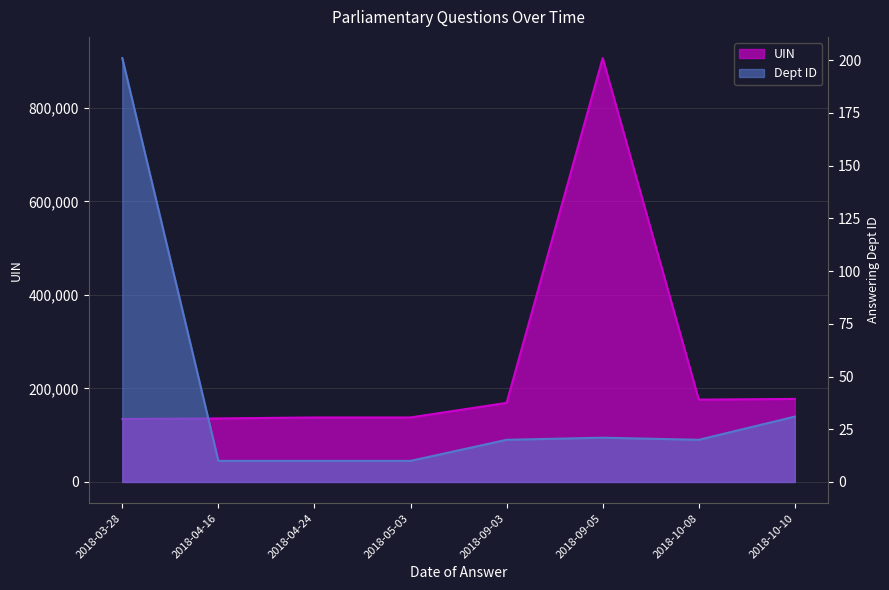

Where is the first local maximum for uin?

2018-09-05